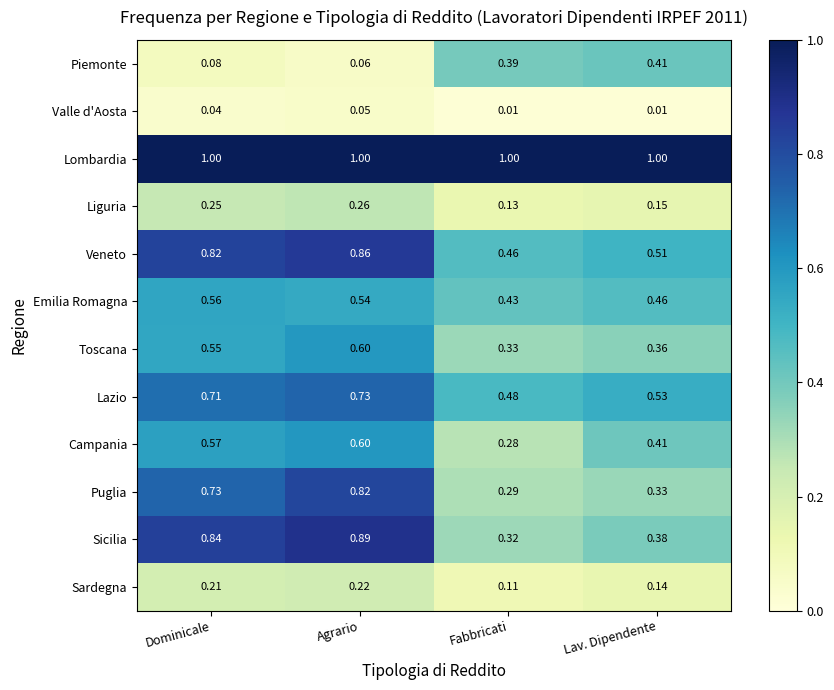

What is the total value across all series at Agrario?

6.6